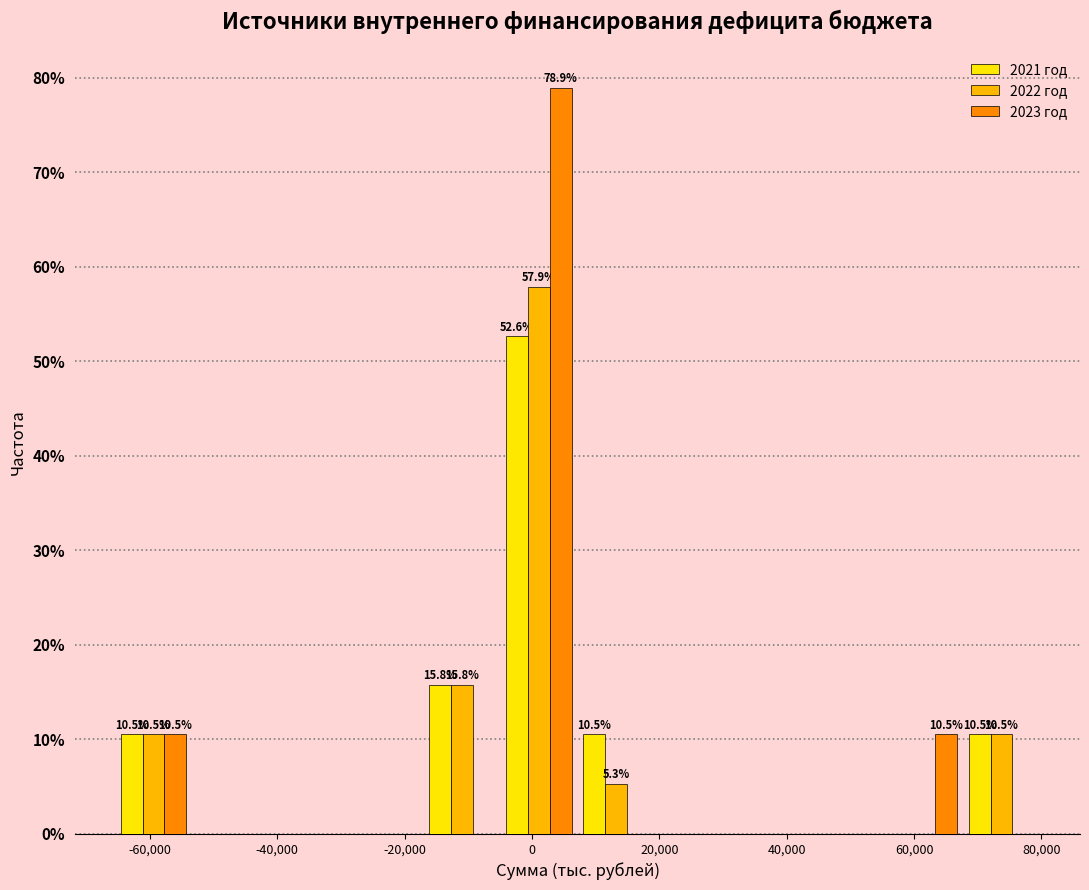

In the 2021 год series, which range on the x-axis has the tallest bar?

-4000 to 8000